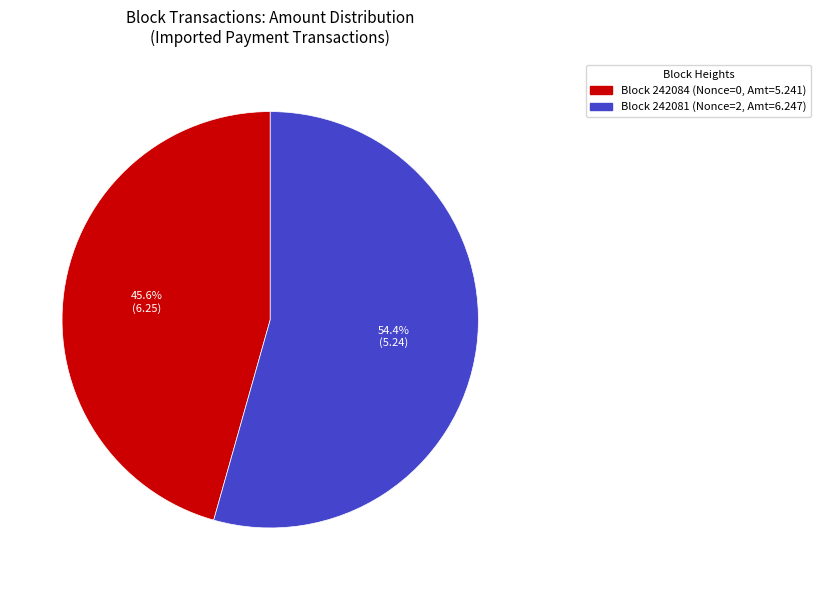

Does any single category account for the majority?

Yes